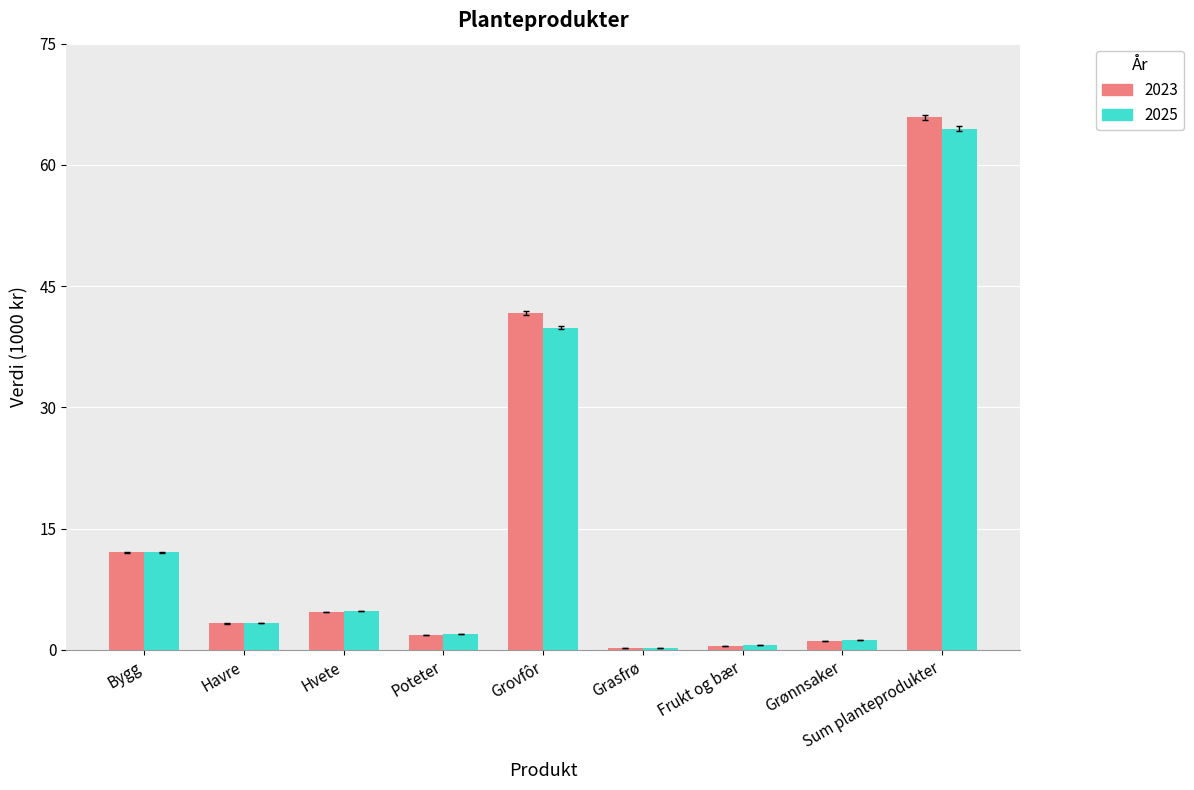

What are all the series names shown in the legend?

2023, 2025